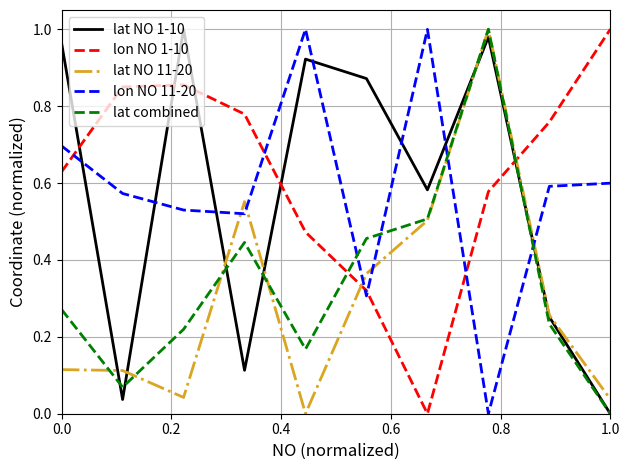

True or false: lat NO 1-10 and lon NO 1-10 cross at least once.

True